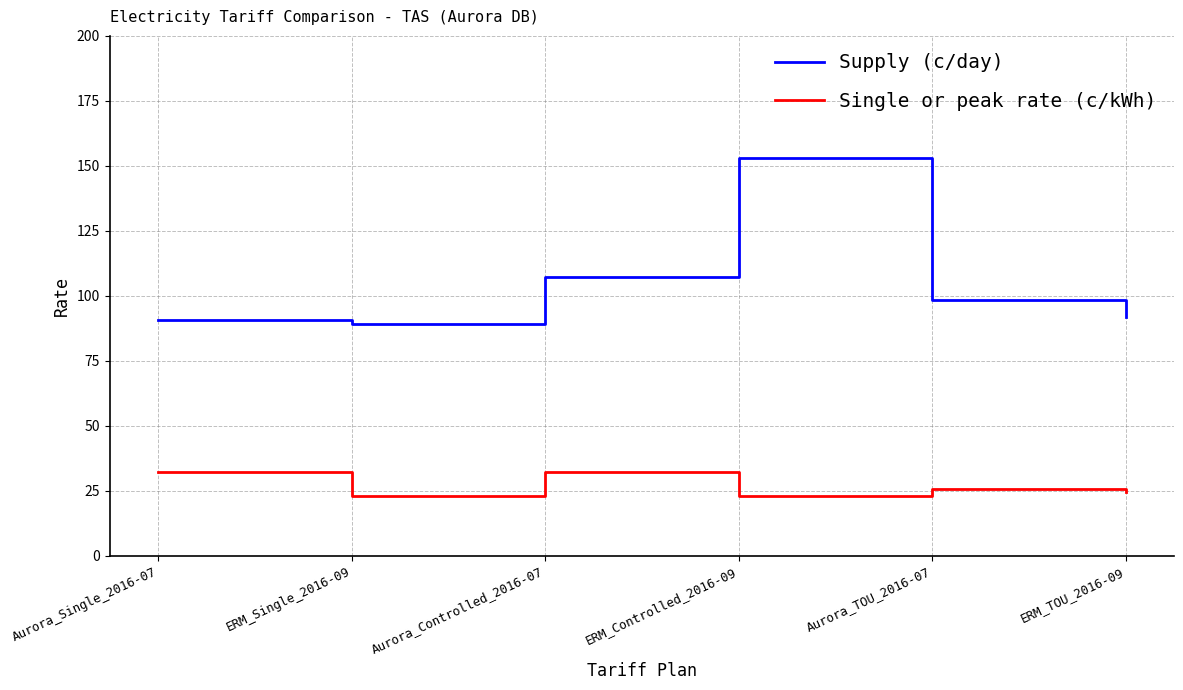

Rank the series by their average value, from highest to lowest.

Supply (c/day), Single or peak rate (c/kWh)